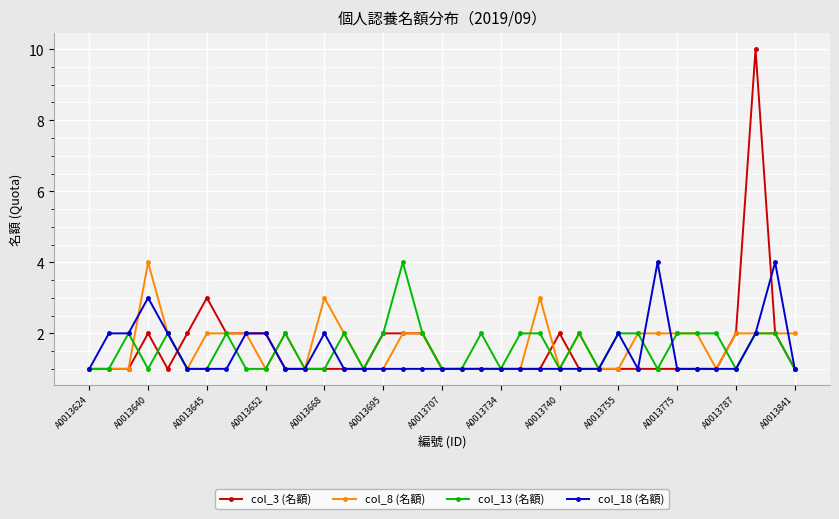

What is the value of the col_18 (名額) point at the 18th from the left?

1